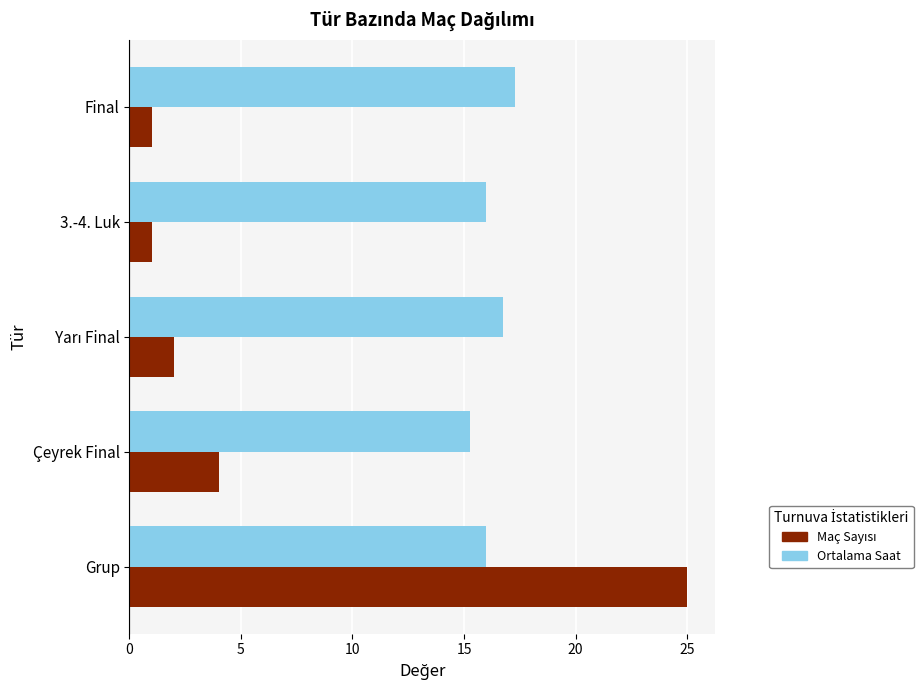

What is the difference between the highest and lowest values at Grup?

9.0